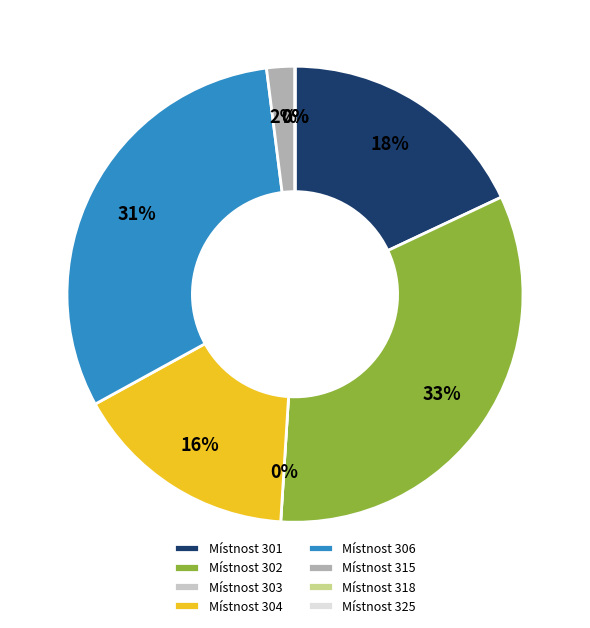

The Místnost 301 slice represents 30% of the pie. True or false?

False